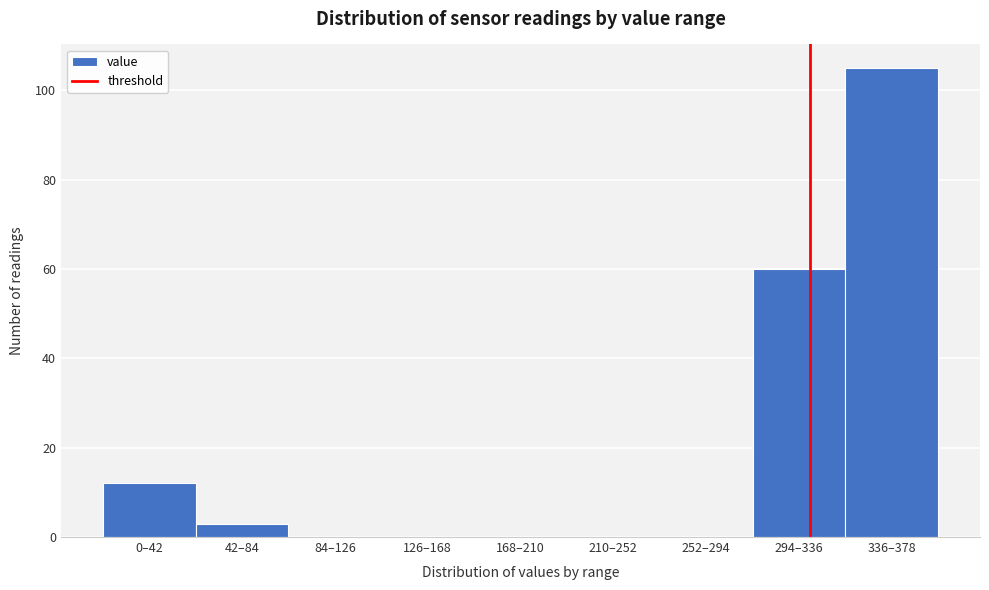

Reading right to left, extract all data points from this chart.

336–378=105	294–336=60	252–294=0	210–252=0	168–210=0	126–168=0	84–126=0	42–84=3	0–42=12